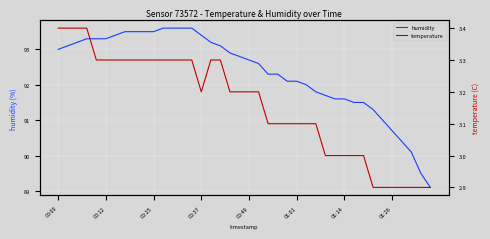

At how many categories does at least one series exceed 69?

40